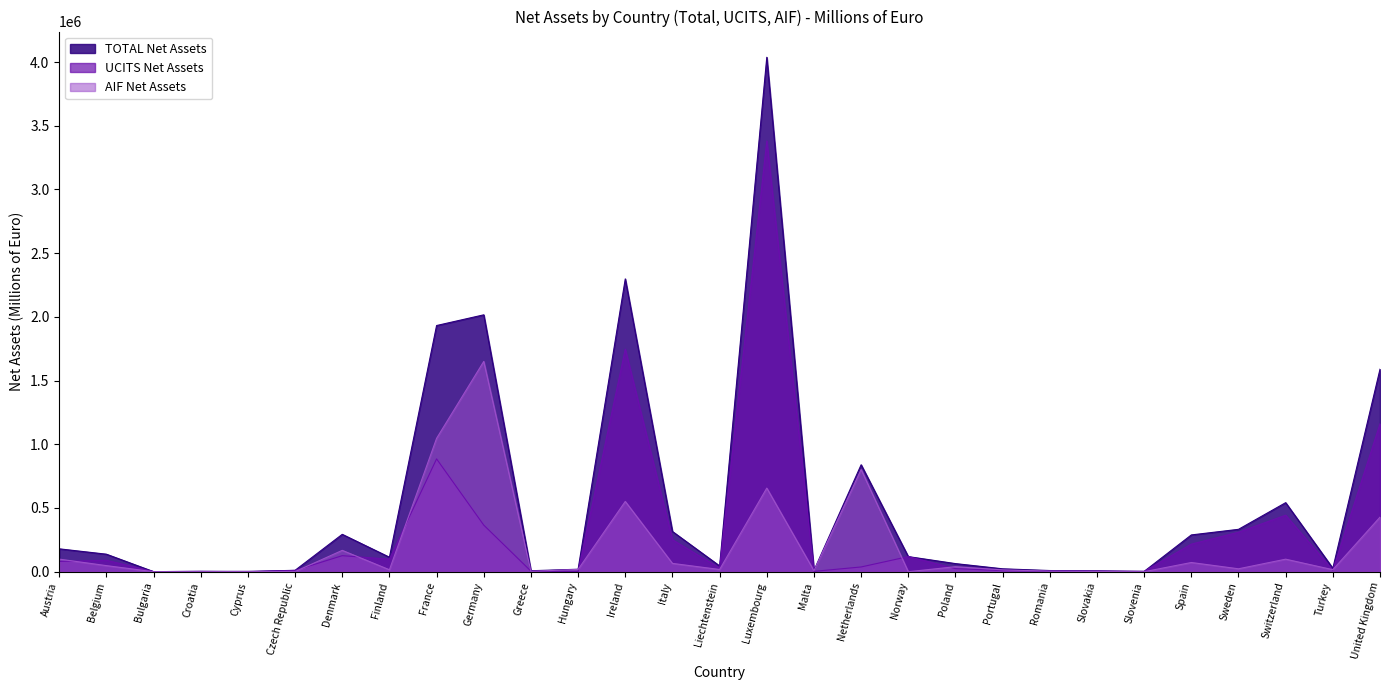

What is the sum of the AIF Net Assets values at Poland and Malta?

46606.6